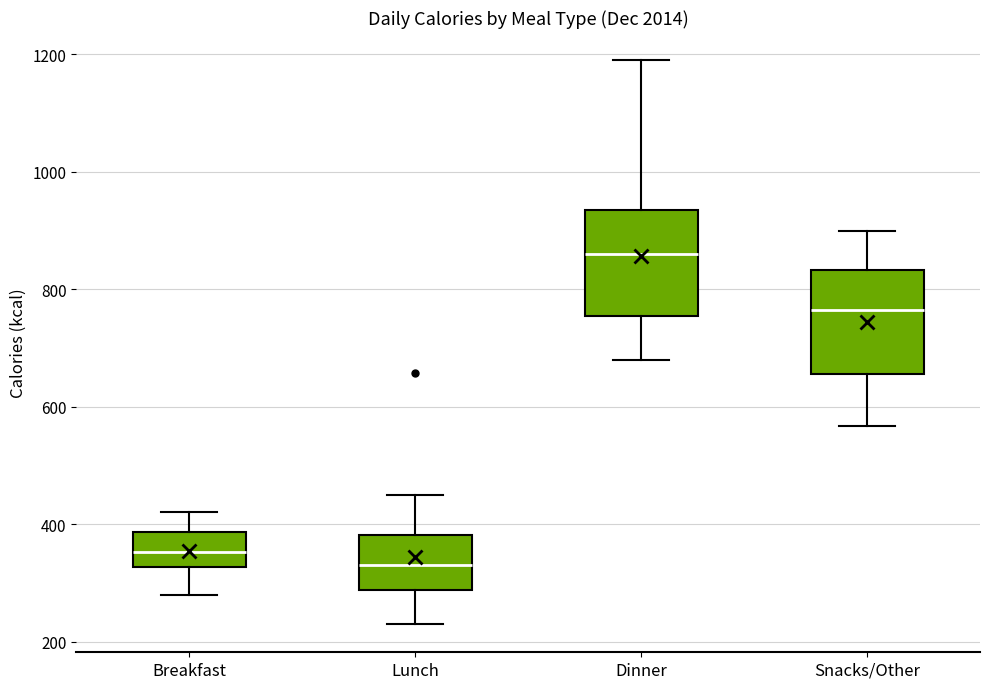

Reading left to right, read every box against the y-axis: the position of its median line, the range the box covers, and the ends of its whiskers. The values are not printed on the chart, so give them approximately, as read against the axis.

Breakfast: median 360, box 320 to 380, whiskers 280 to 420
Lunch: median 340, box 280 to 380, whiskers 240 to 460
Dinner: median 860, box 760 to 940, whiskers 680 to 1200
Snacks/Other: median 760, box 660 to 840, whiskers 560 to 900